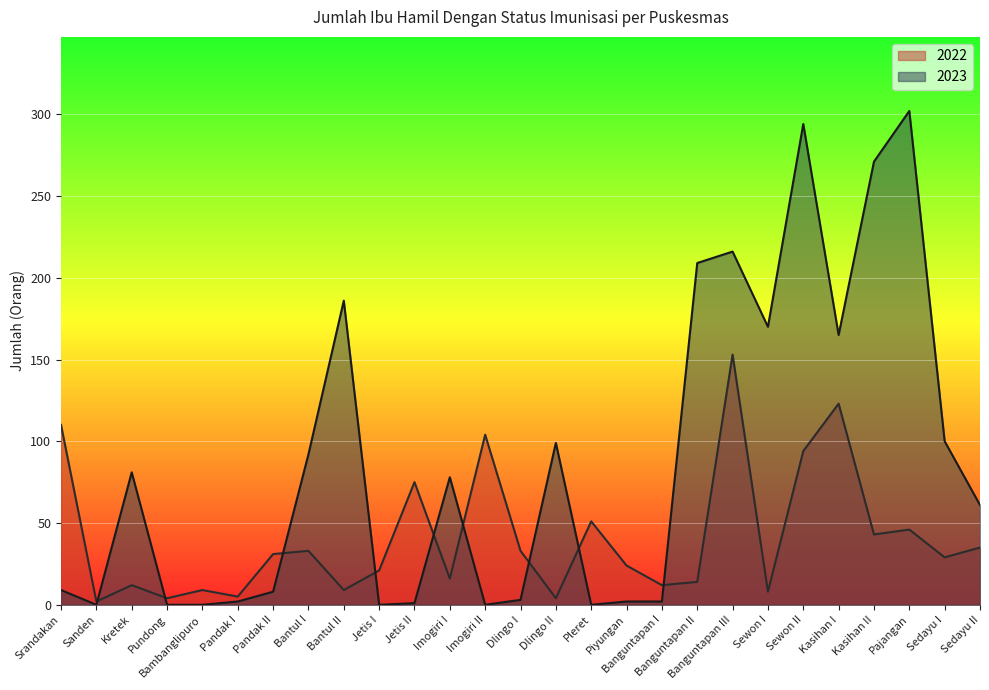

Reading right to left, extract all data points from this chart.

2022: Sedayu II=35	Sedayu I=29	Pajangan=46	Kasihan II=43	Kasihan I=123	Sewon II=94	Sewon I=8	Banguntapan III=153	Banguntapan II=14	Banguntapan I=12	Piyungan=24	Pleret=51	Dlingo II=4	Dlingo I=33	Imogiri II=104	Imogiri I=16	Jetis II=75	Jetis I=21	Bantul II=9	Bantul I=33	Pandak II=31	Pandak I=5	Bambanglipuro=9	Pundong=4	Kretek=12	Sanden=2	Srandakan=110
2023: Sedayu II=61	Sedayu I=100	Pajangan=302	Kasihan II=271	Kasihan I=165	Sewon II=294	Sewon I=170	Banguntapan III=216	Banguntapan II=209	Banguntapan I=2	Piyungan=2	Pleret=0	Dlingo II=99	Dlingo I=3	Imogiri II=0	Imogiri I=78	Jetis II=1	Jetis I=0	Bantul II=186	Bantul I=92	Pandak II=8	Pandak I=2	Bambanglipuro=0	Pundong=0	Kretek=81	Sanden=0	Srandakan=9